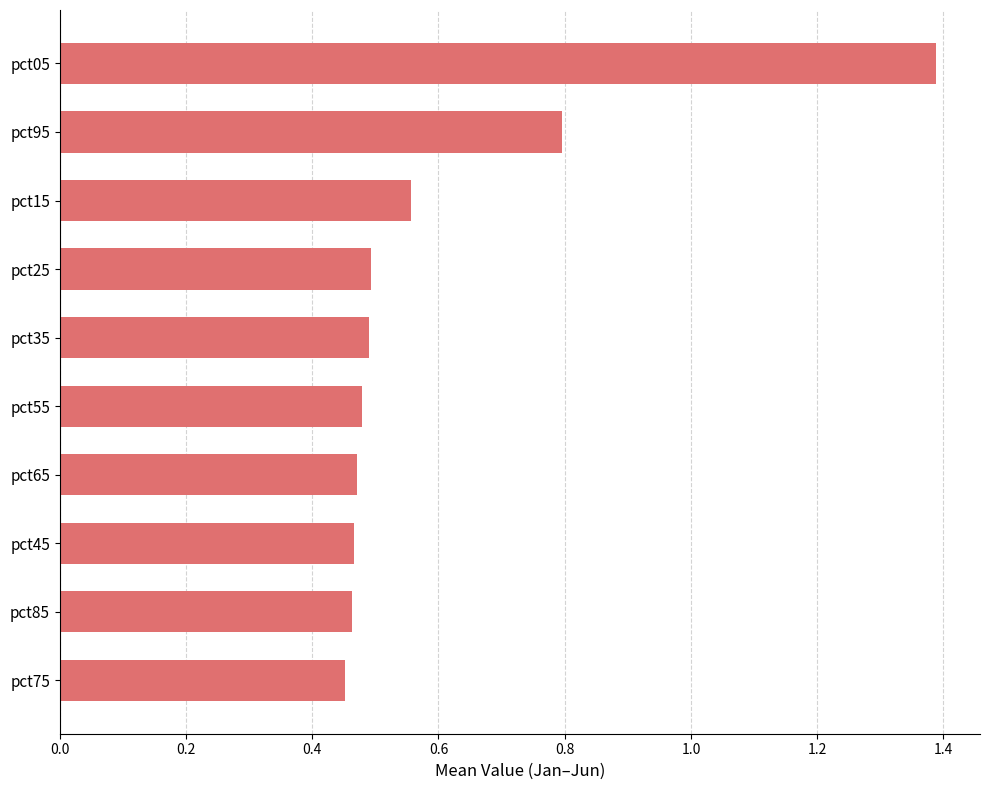

Is it true that the value at pct55 is 0.8?

False